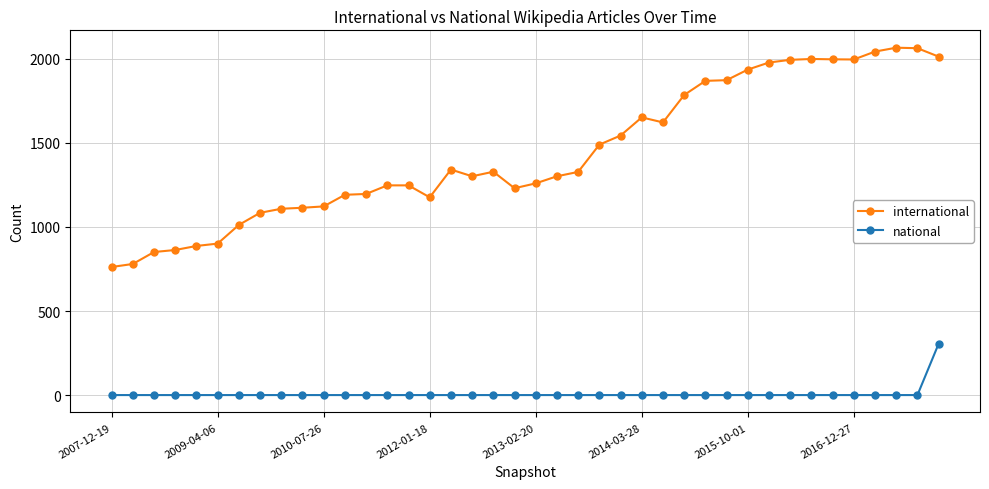

What is the difference between the maximum and minimum values in the international series?

1303